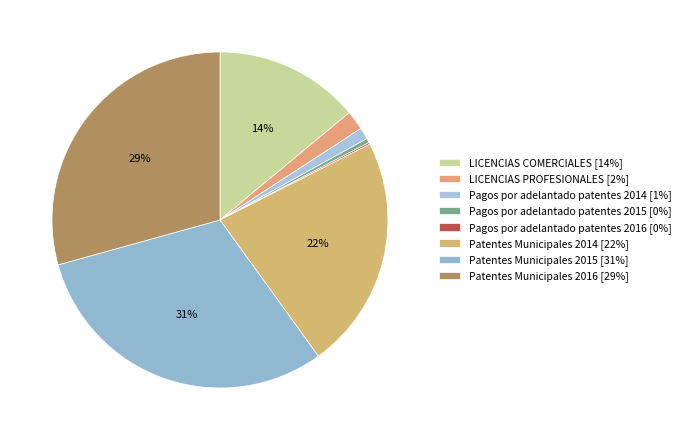

Which slice is the largest?

Patentes Municipales 2015